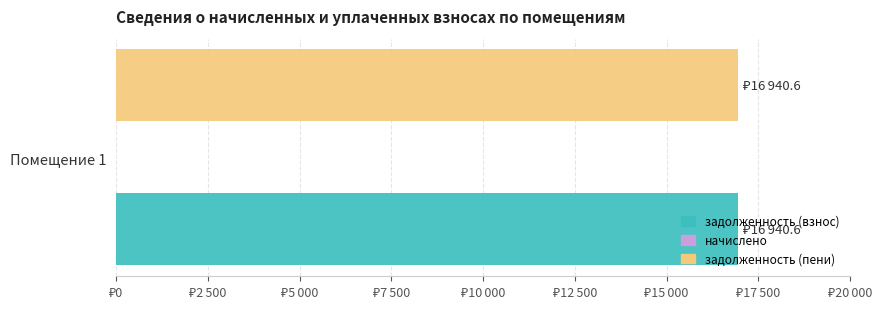

What is the maximum value for задолженность (пени)?

16940.6